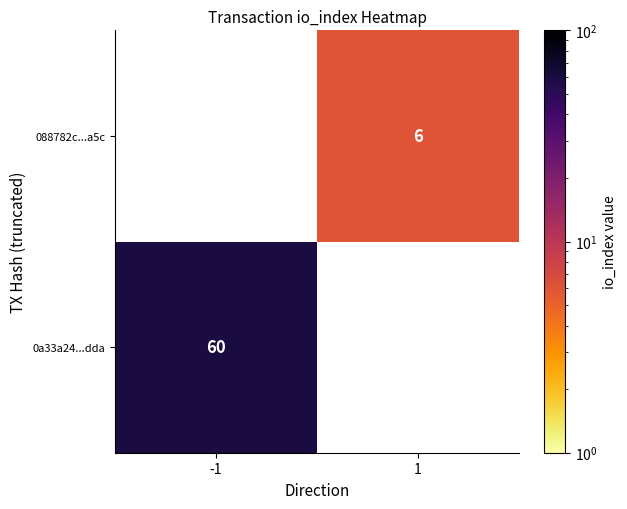

The value of 088782c...a5c at 1 is 6. True or false?

True